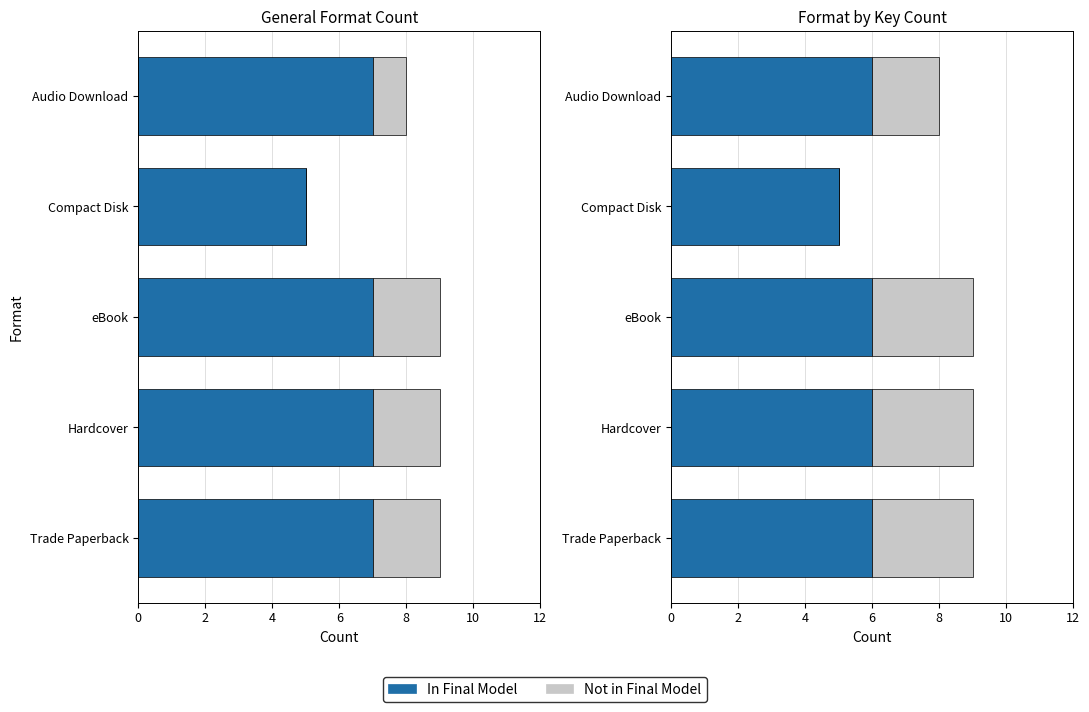

What is the sum of all Not in Final Model values?

11